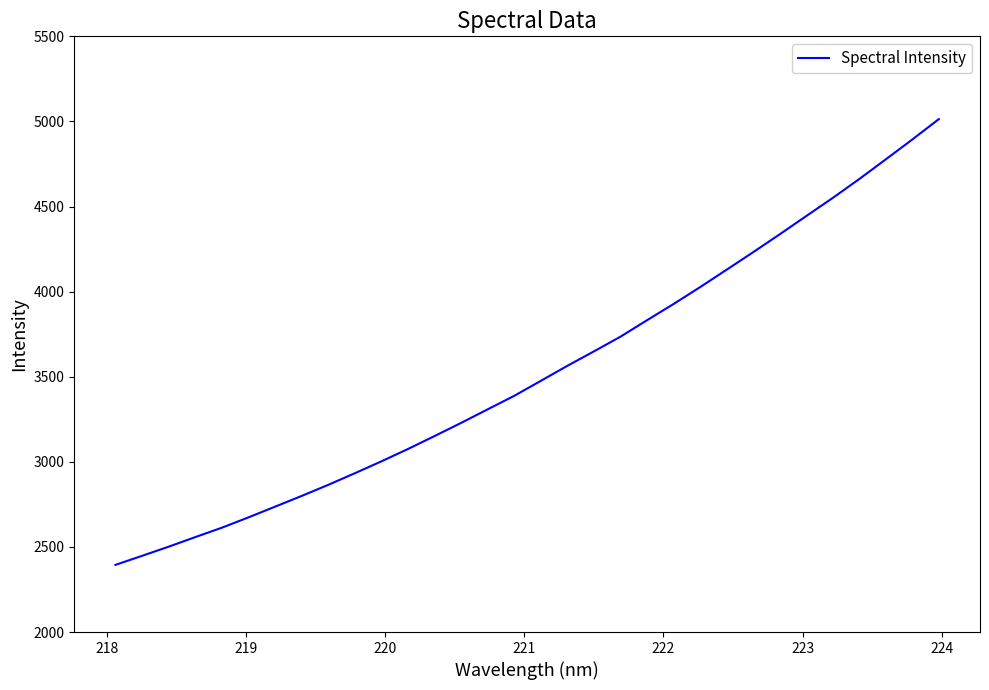

What is the minimum value shown in the chart?

2394.5